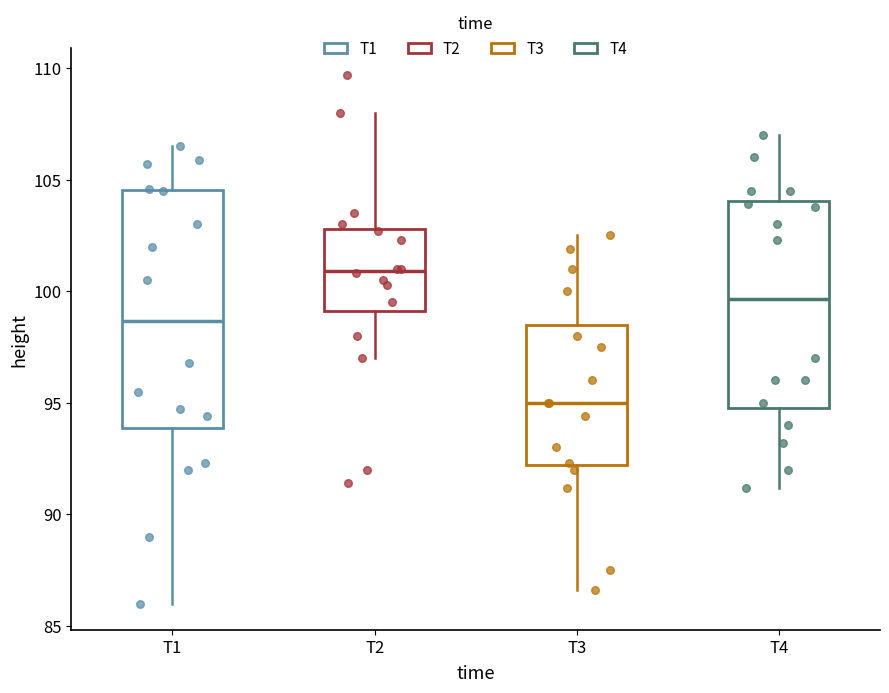

Where is the upper edge of the box for T3 on the y-axis? The values are not printed on the chart, so give them approximately, as read against the axis.

98.5